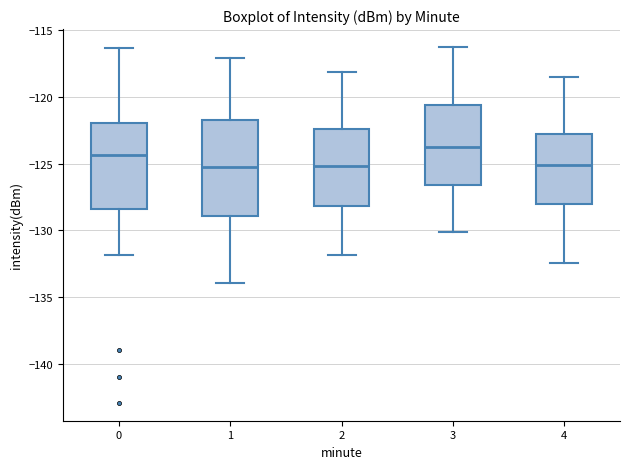

Where is the upper edge of the box at x = 2 on the y-axis? The values are not printed on the chart, so give them approximately, as read against the axis.

-122.5